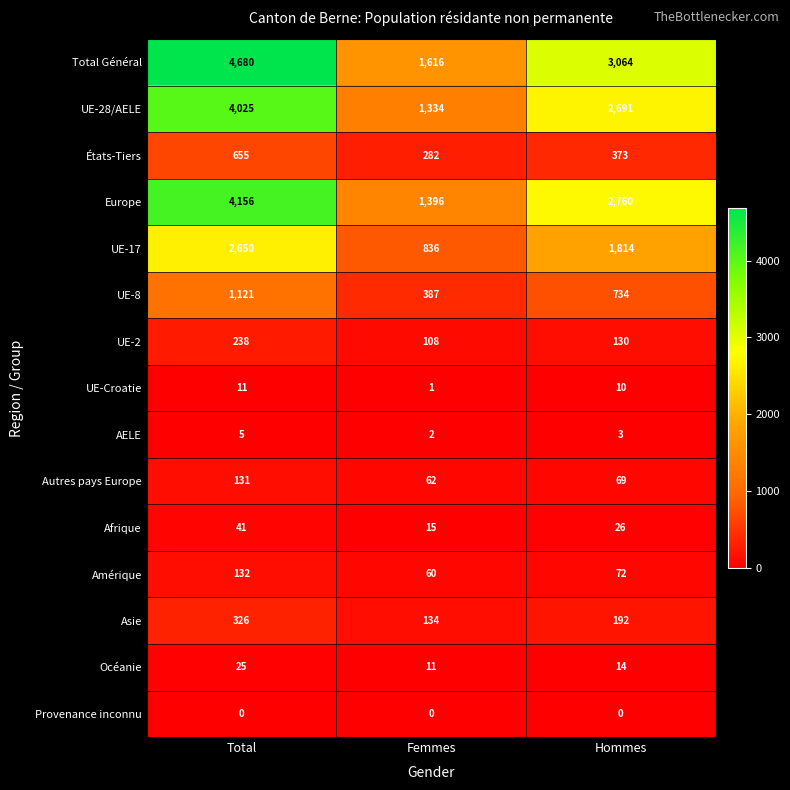

Which series has the largest total across all categories?

Total Général